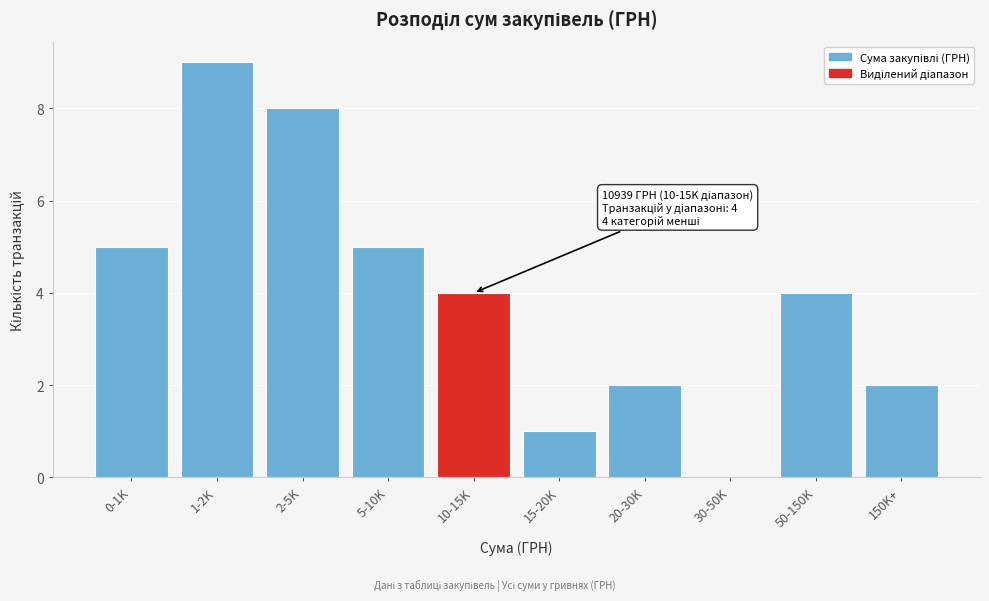

Reading left to right, transcribe all the data shown in this chart.

0-1K=5	1-2K=9	2-5K=8	5-10K=5	10-15K=4	15-20K=1	20-30K=2	30-50K=0	50-150K=4	150K+=2